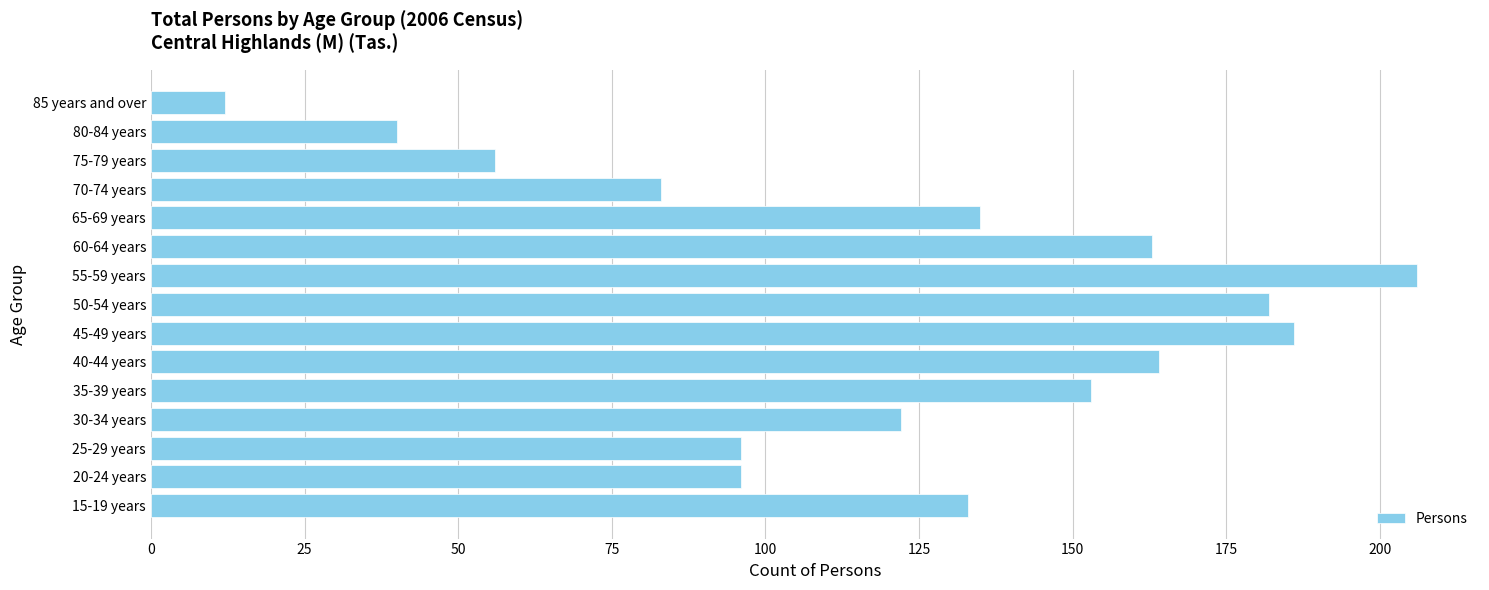

How many bars are there in total?

15